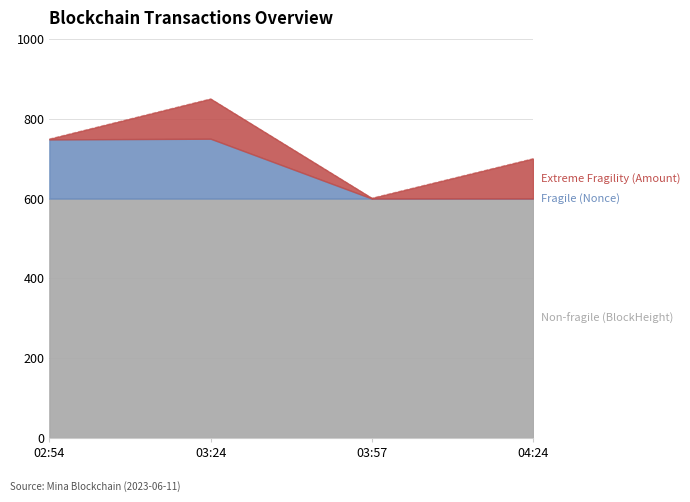

At which category is the sum across all series the highest?

03:24